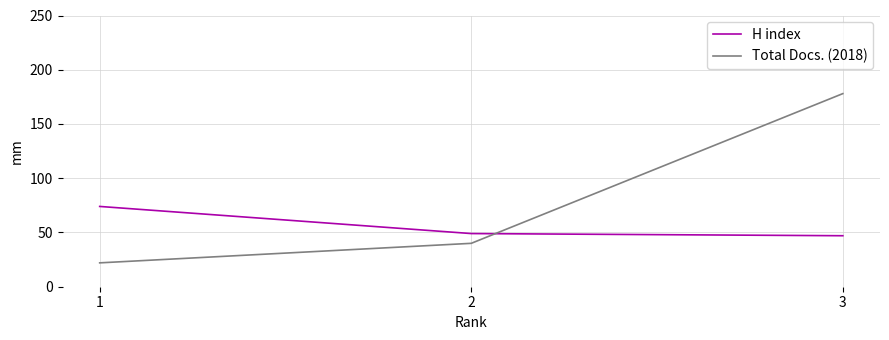

At which category does the chart reach its peak across all series?

3